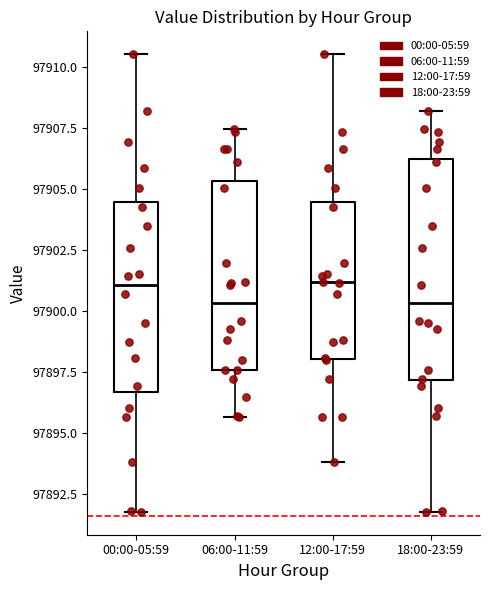

Where does the lower whisker of the box for 06:00-11:59 end on the y-axis? The values are not printed on the chart, so give them approximately, as read against the axis.

97895.5